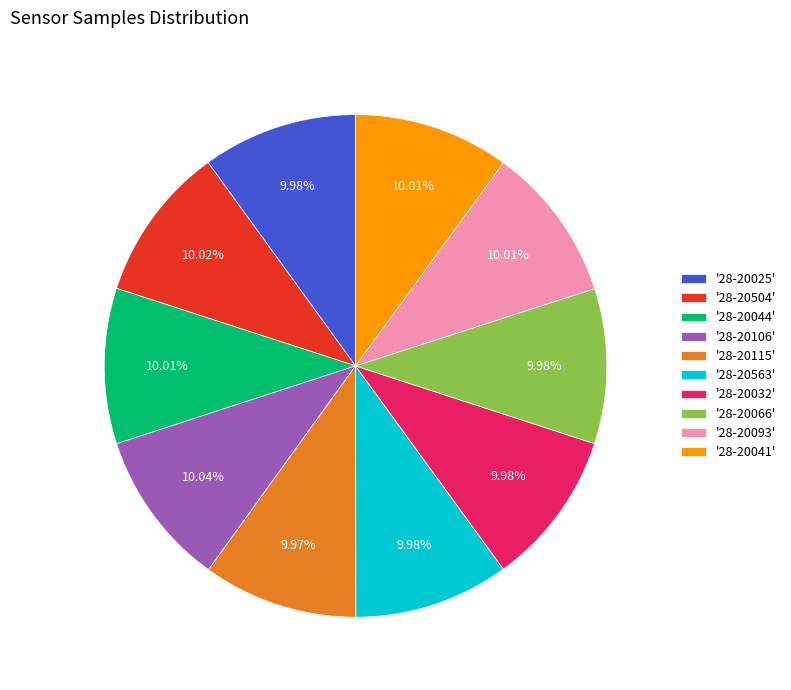

Do '28-20115' and '28-20032' together represent more than half of the pie?

No